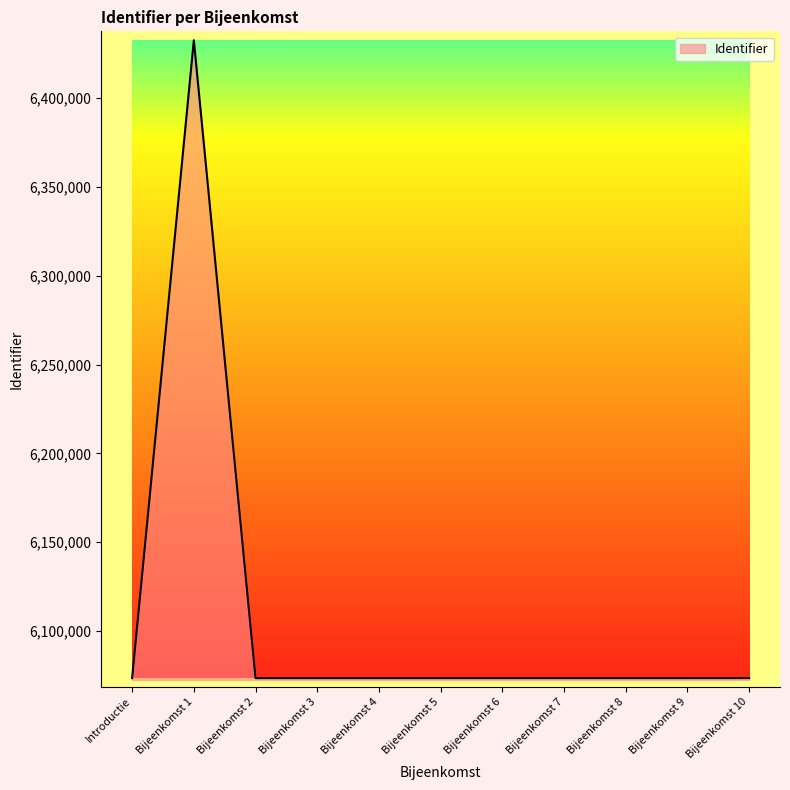

The value at Bijeenkomst 1 is 6432417. True or false?

True